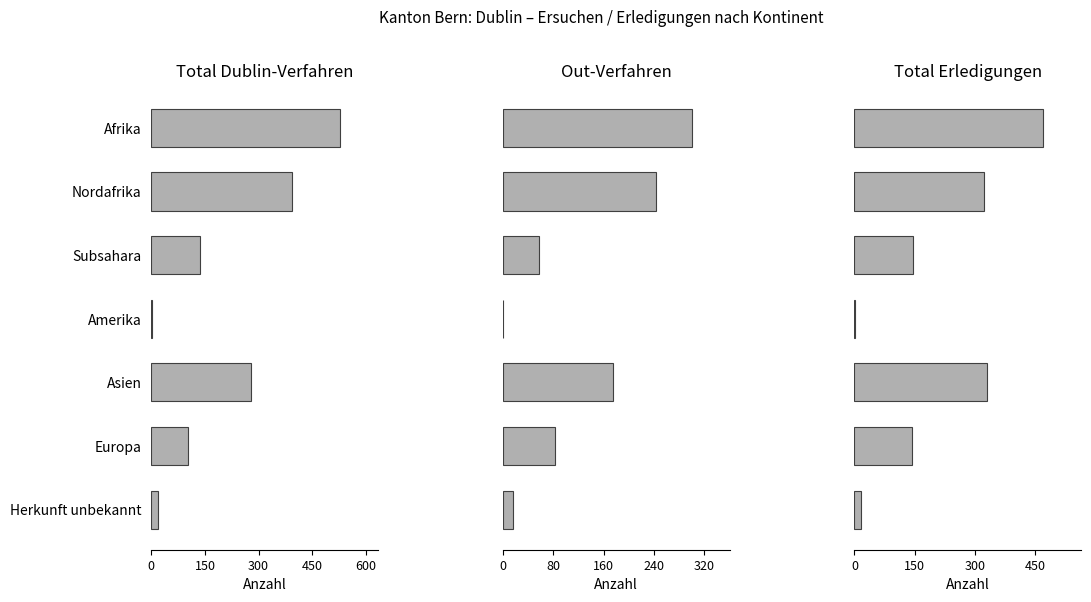

How many bars are there in each group?

3